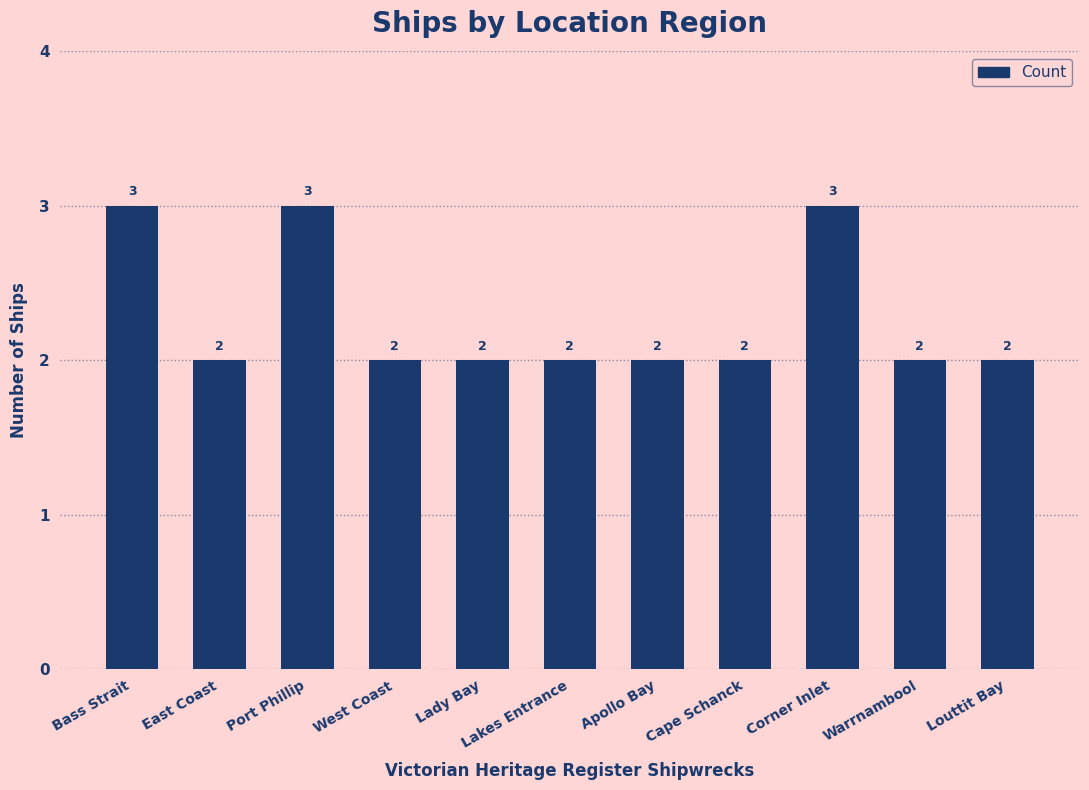

What is the maximum value shown in the chart?

3